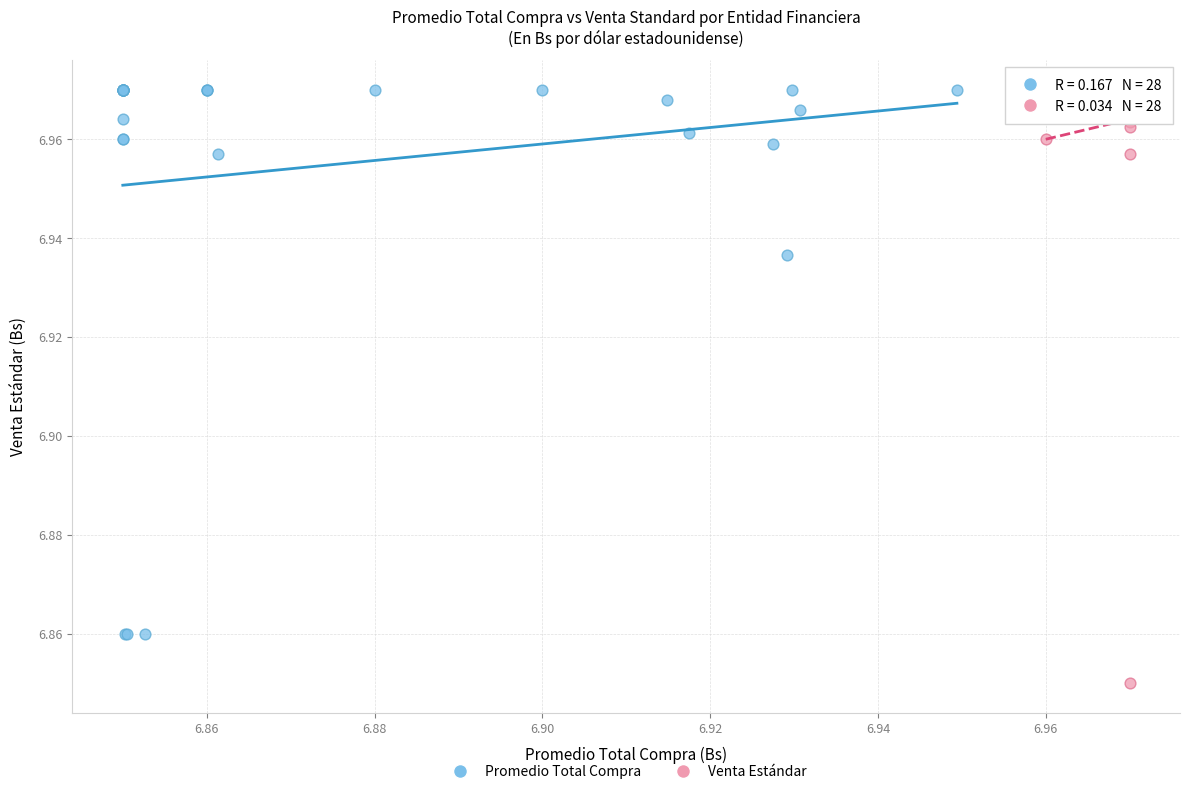

Which series has the largest Y range (max minus min)?

Venta Estándar